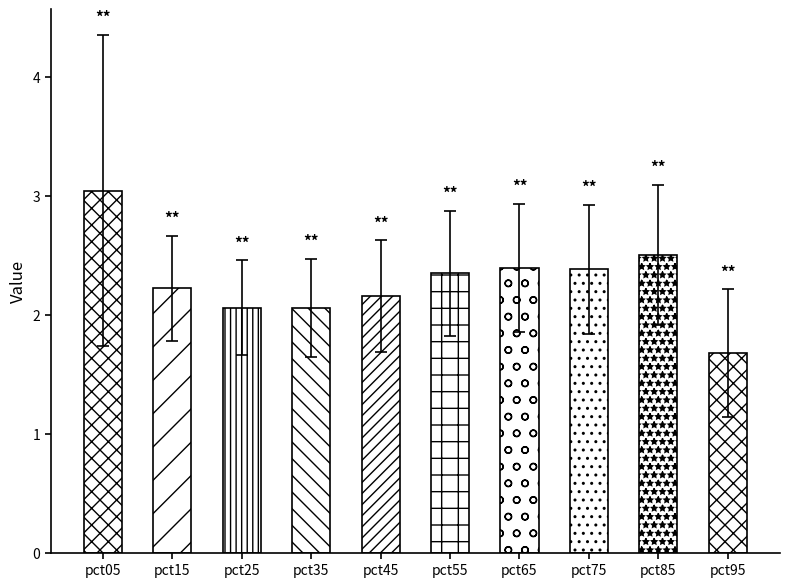

At which category is the sum across all series the highest?

pct05